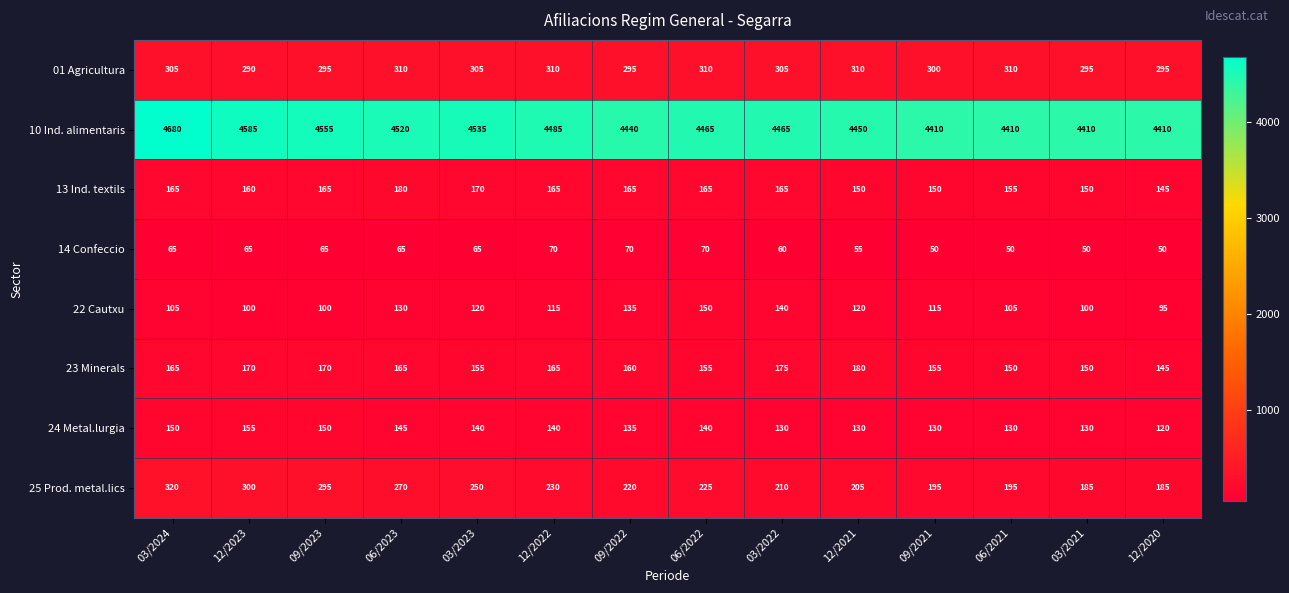

What is the difference between the highest and lowest values at 12/2021?

4395